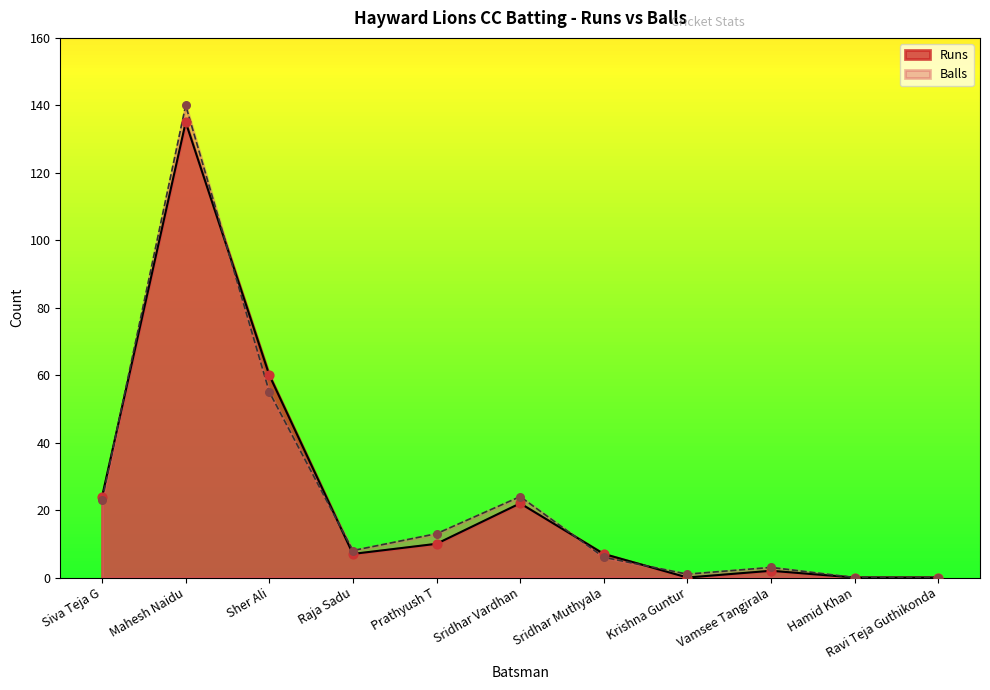

Is the value of Runs at Hamid Khan greater than the value of Balls at Sridhar Vardhan?

No